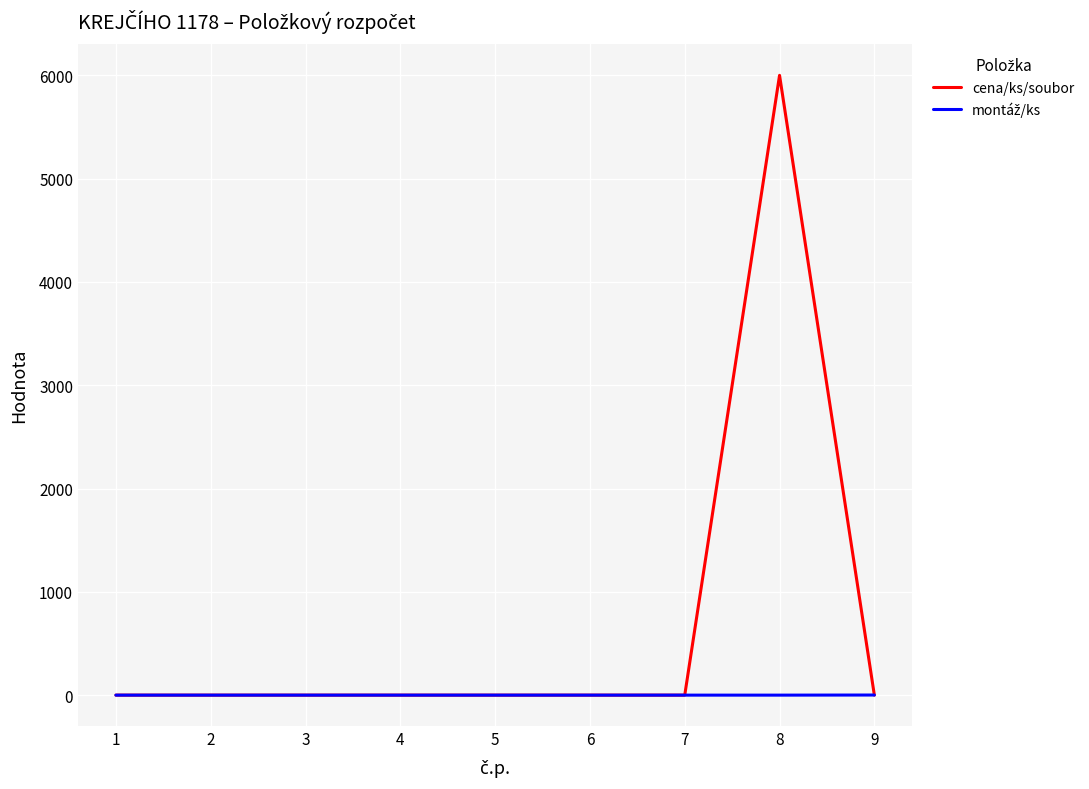

Which series has the widest spread of values?

cena/ks/soubor